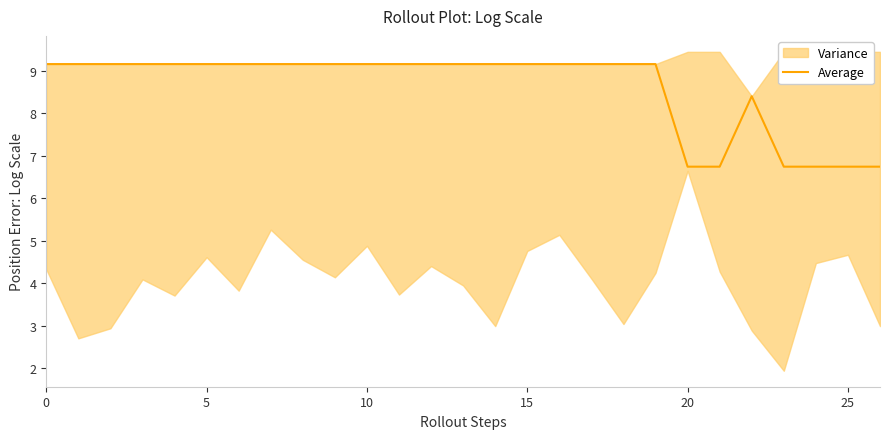

What is the highest value of the Average series?

9.2